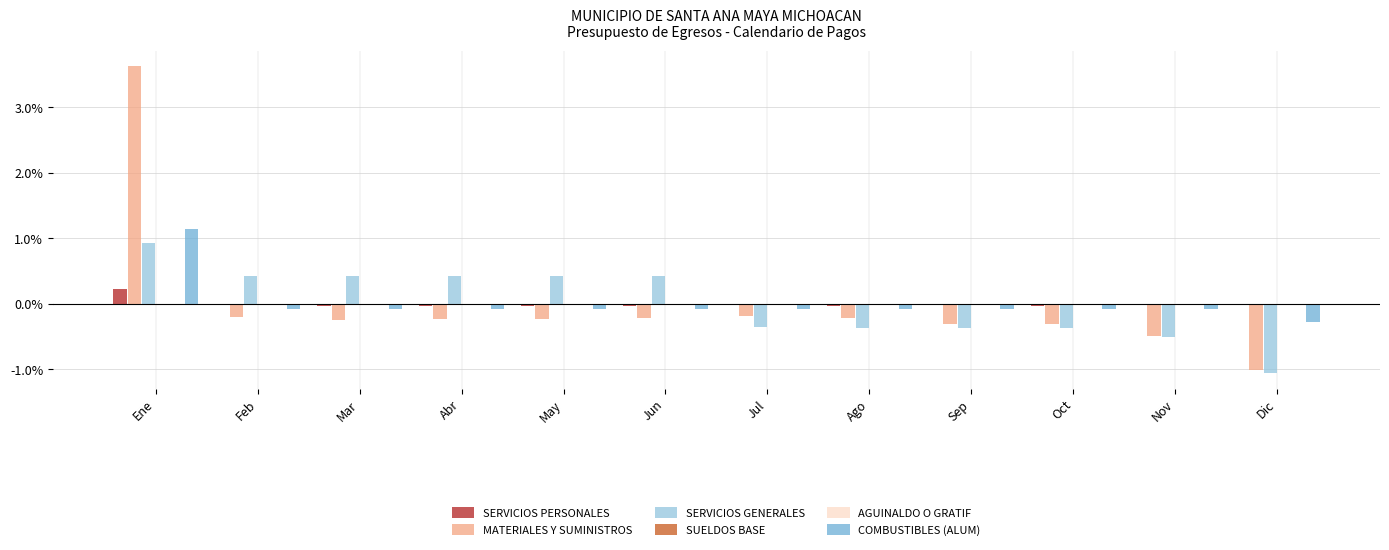

List the series in order of their peak value, highest first.

MATERIALES Y SUMINISTROS, COMBUSTIBLES (ALUM), SERVICIOS GENERALES, SERVICIOS PERSONALES, SUELDOS BASE, AGUINALDO O GRATIF